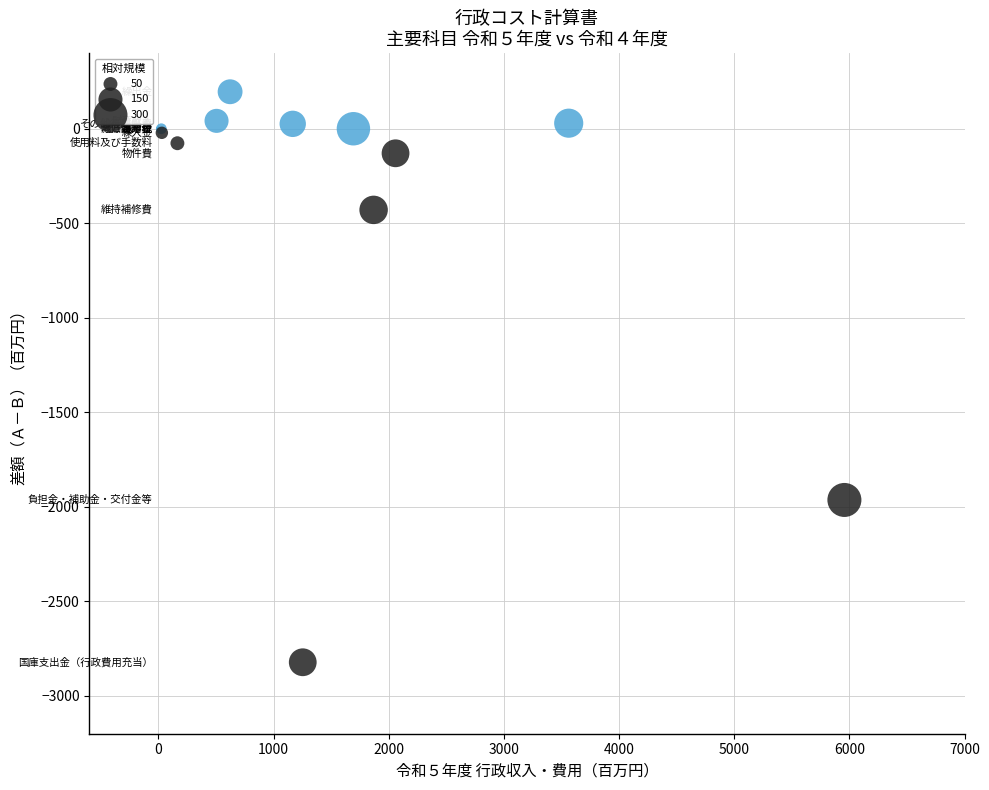

What Y value in the scatter plot is closest to -1313?

-1963.5